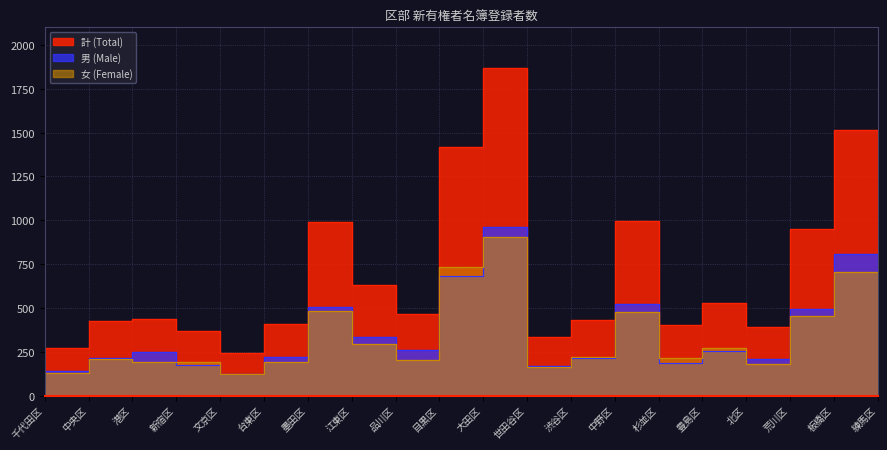

What is the sum of the 男 values at 新宿区 and 品川区?

579